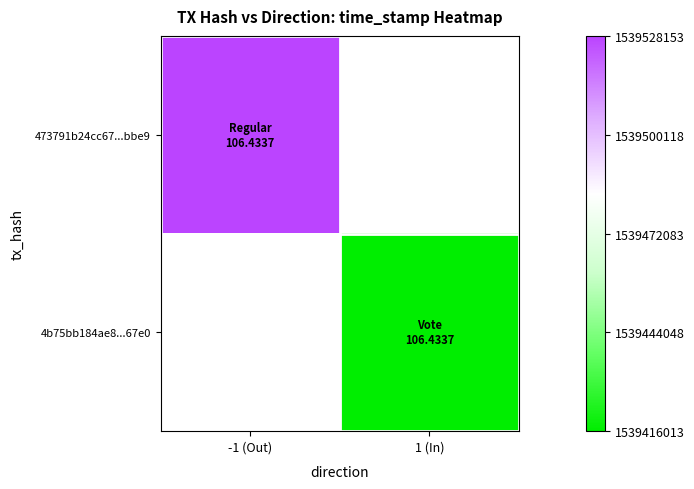

What is the smallest value displayed?

1539416013.0